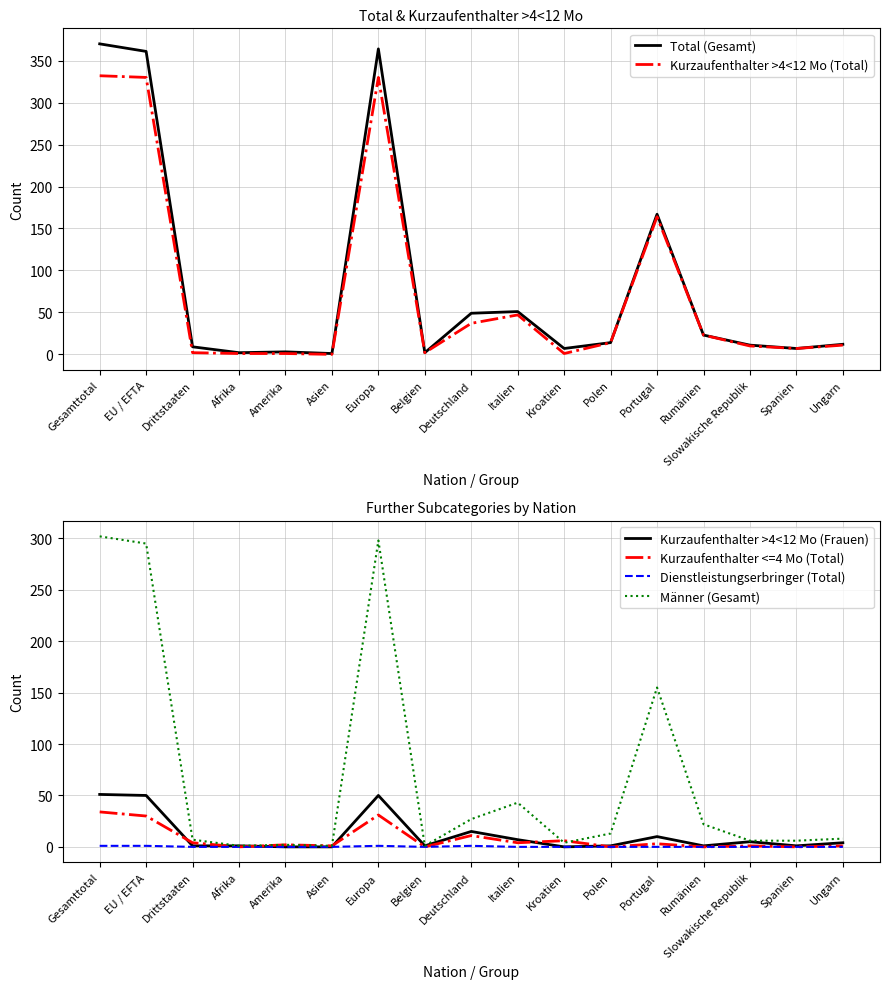

The value of Total (Gesamt) at Drittstaaten is 9. True or false?

True